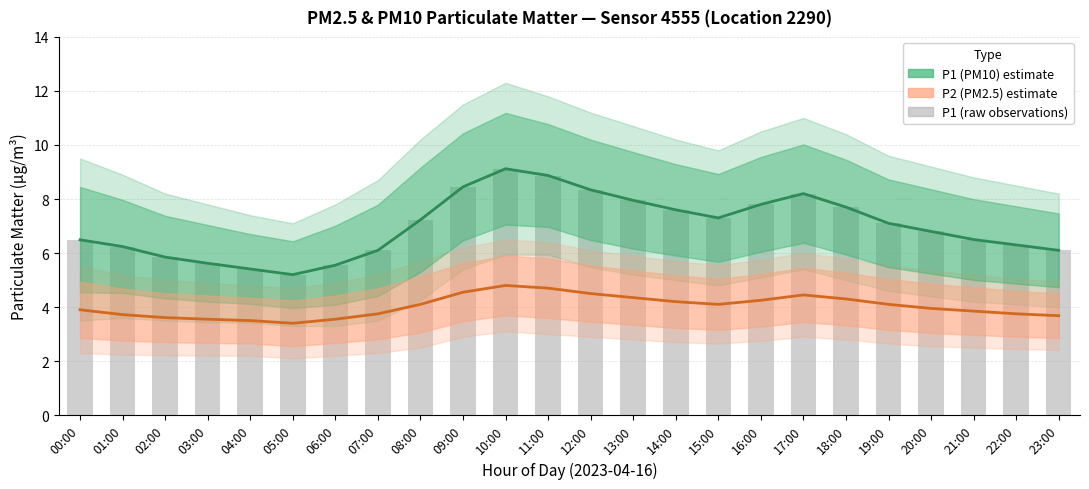

The P1 (raw) series shows 6.1 at 23:00. True or false?

True